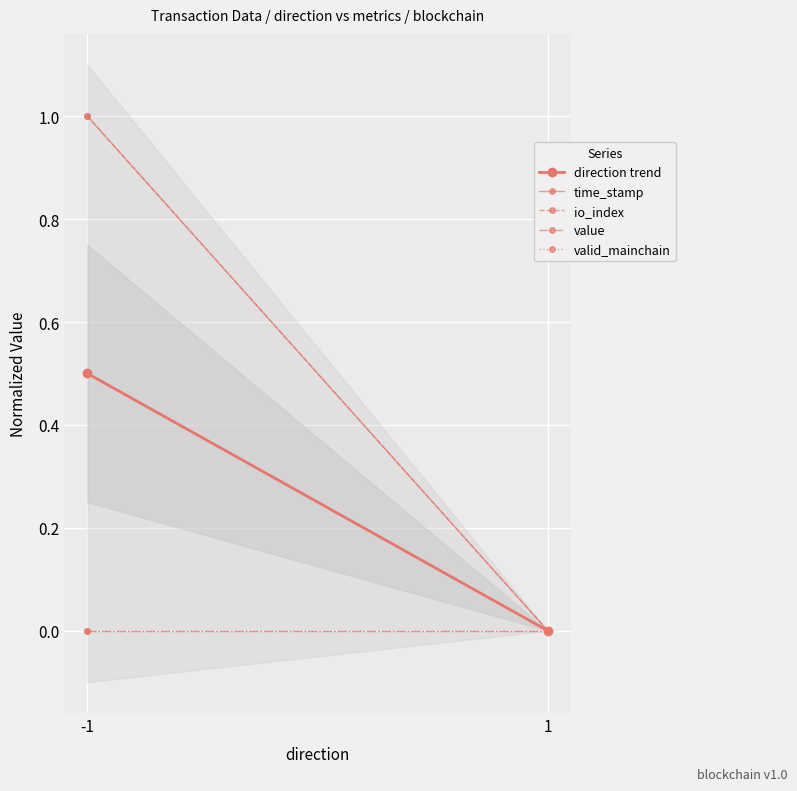

Reading left to right, transcribe all the data shown in this chart.

direction trend: 0.5	0.0
time_stamp: 1.0	0.0
io_index: 1.0	0.0
value: 0.0	0.0
valid_mainchain: 0.0	0.0